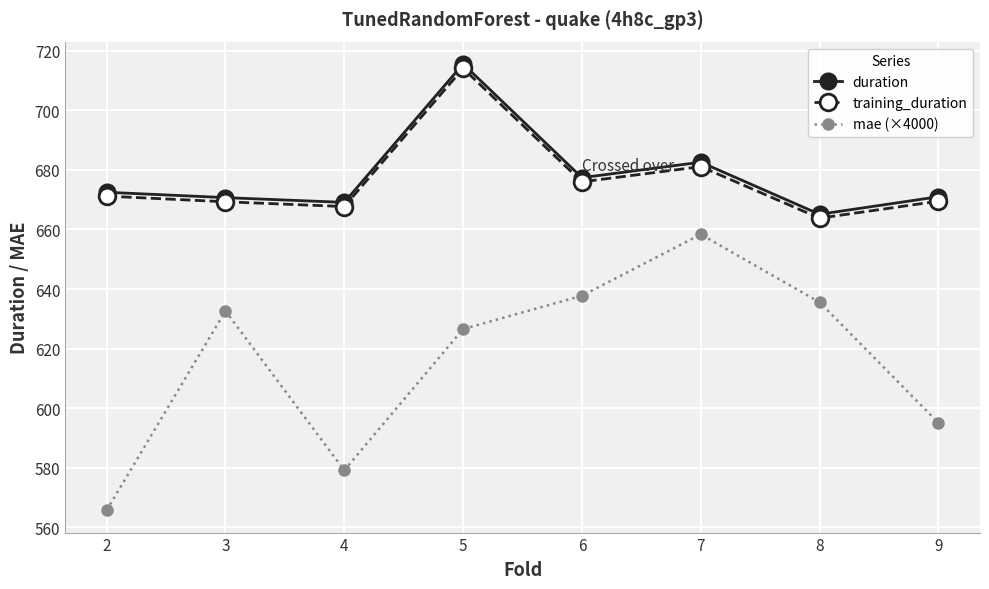

In mae (×4000), how many points are higher than both neighbors (excluding endpoints)?

2